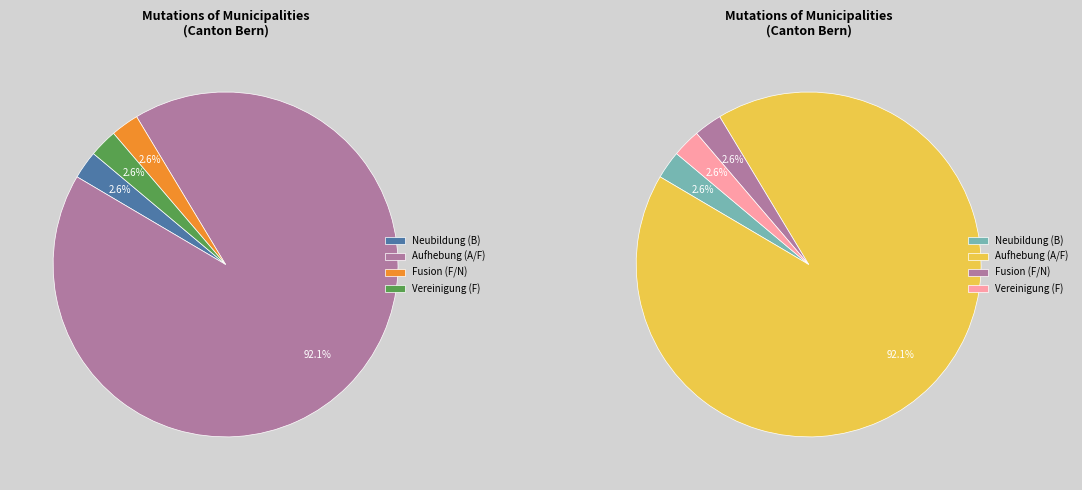

What is the smallest slice in the pie chart?

Fusion F